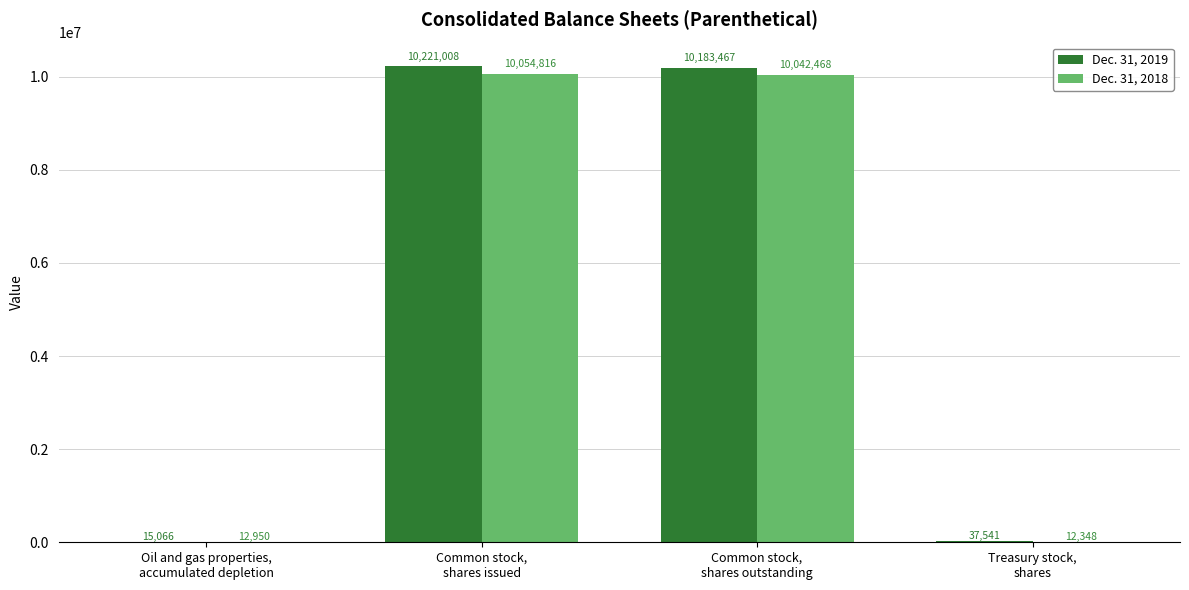

What is the sum of all Dec. 31, 2019 values?

20457082